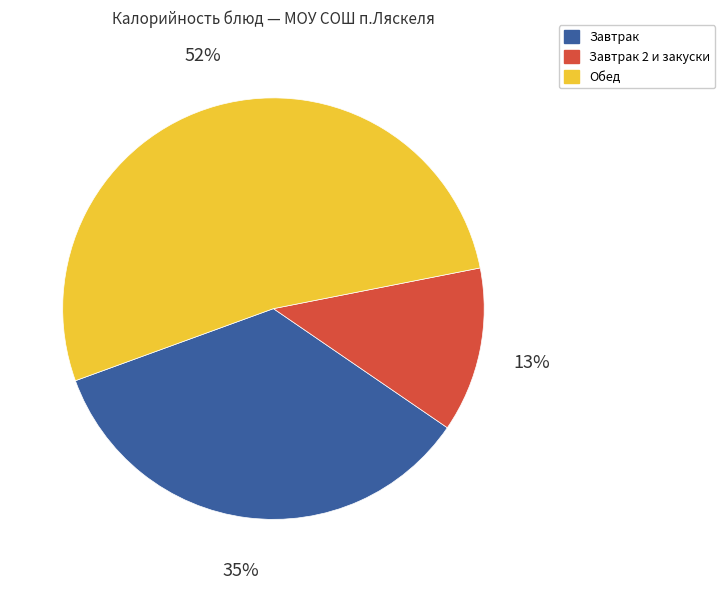

Does any single category account for the majority?

Yes